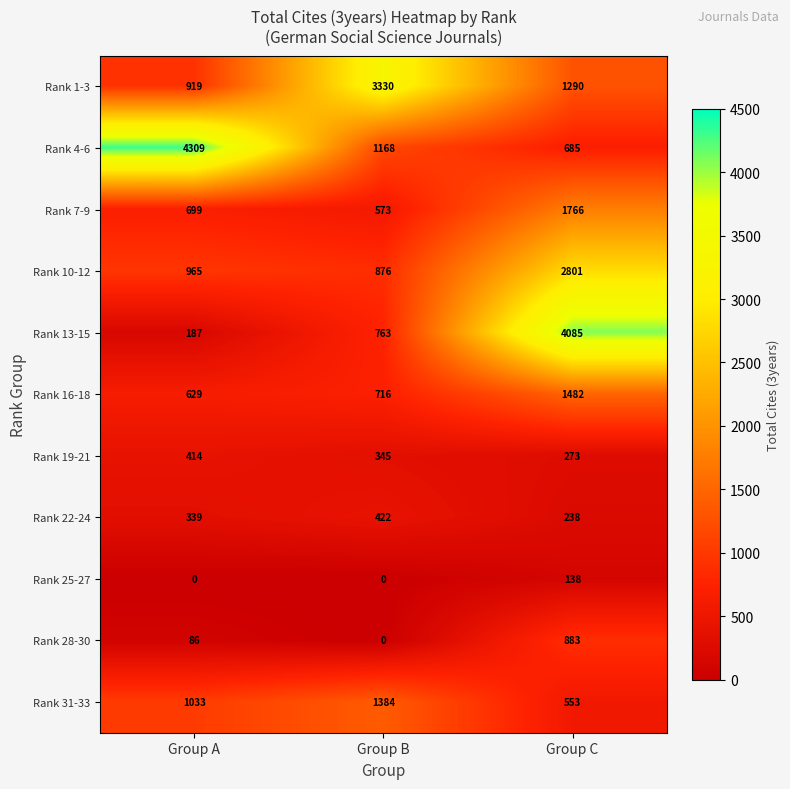

Count the number of categories in the chart.

3